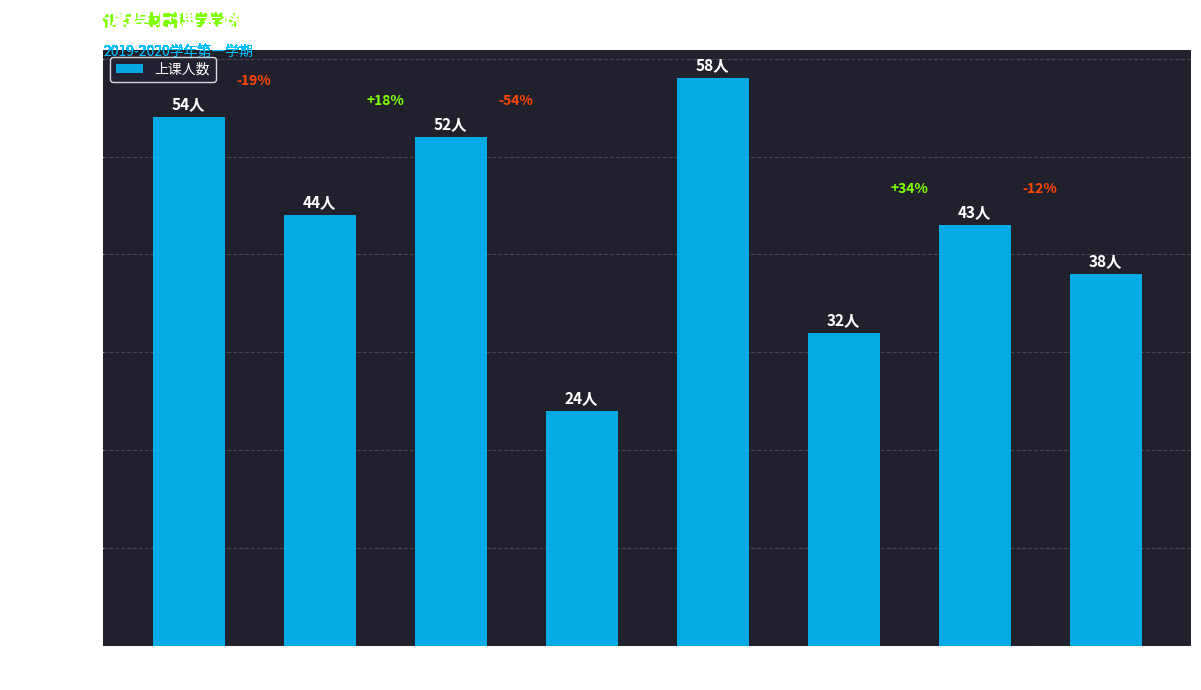

How many bars are there in total?

8